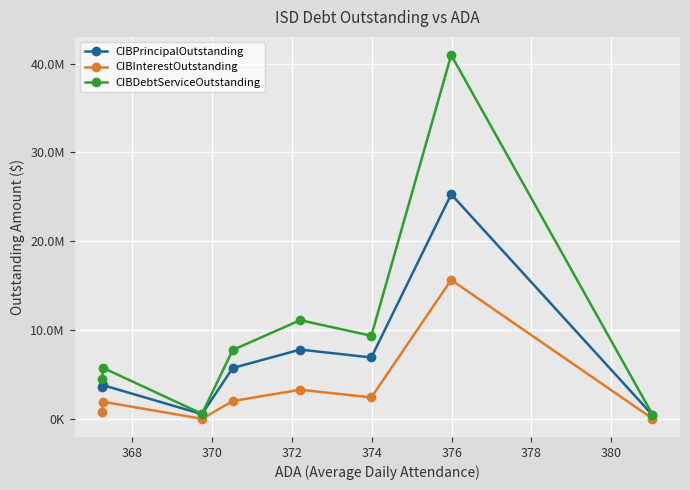

Where is the first local minimum for CIBPrincipalOutstanding?

370